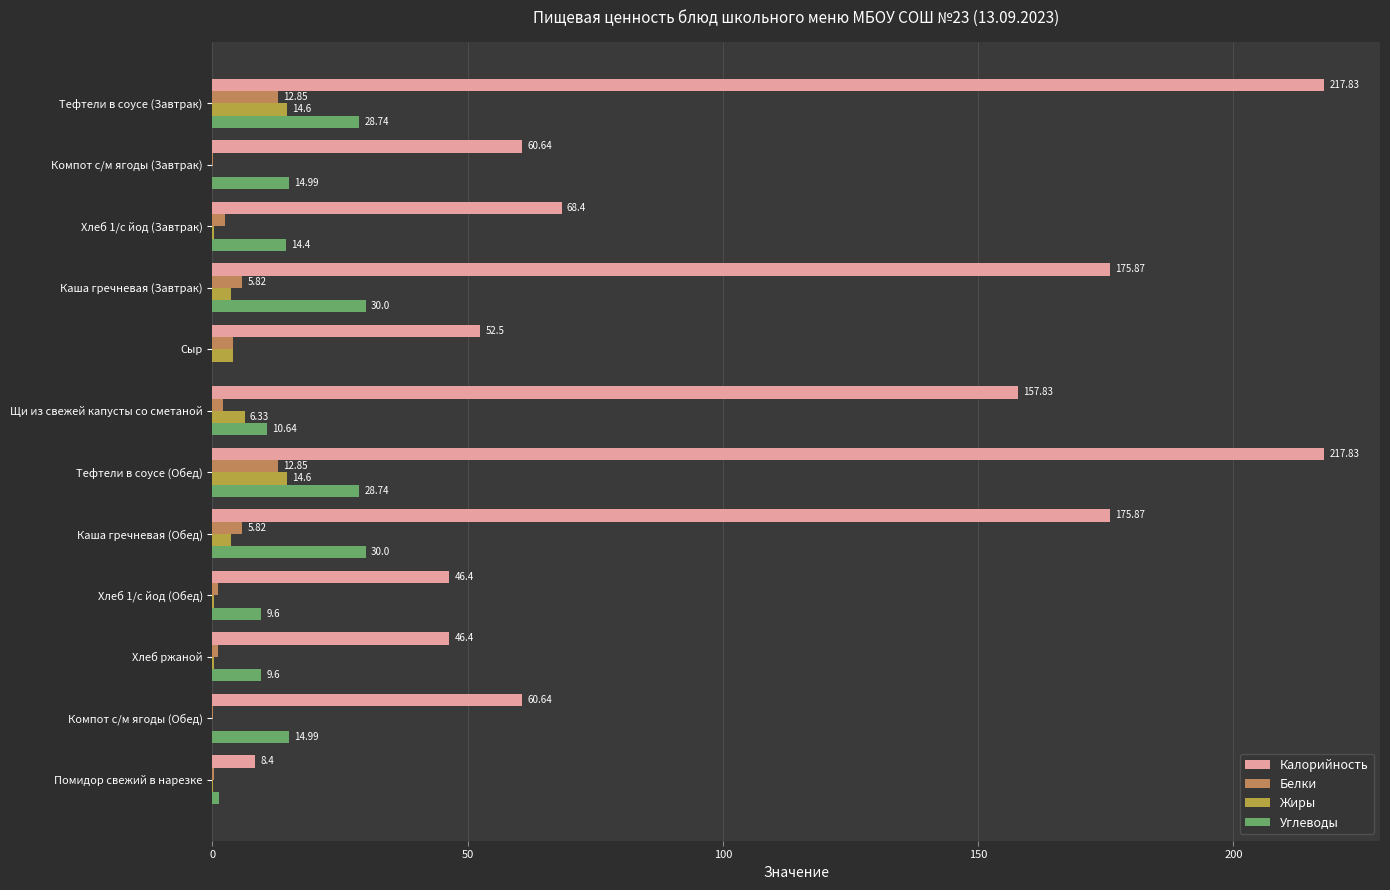

Between Хлеб 1/с йод (Завтрак) and Компот с/м ягоды (Обед), which series saw the biggest shift?

Калорийность